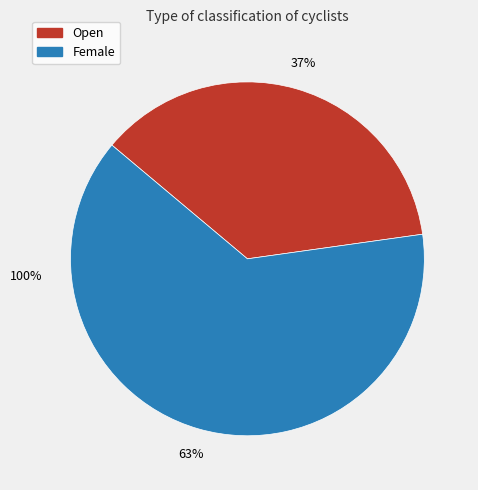

Which category accounts for the majority?

Female